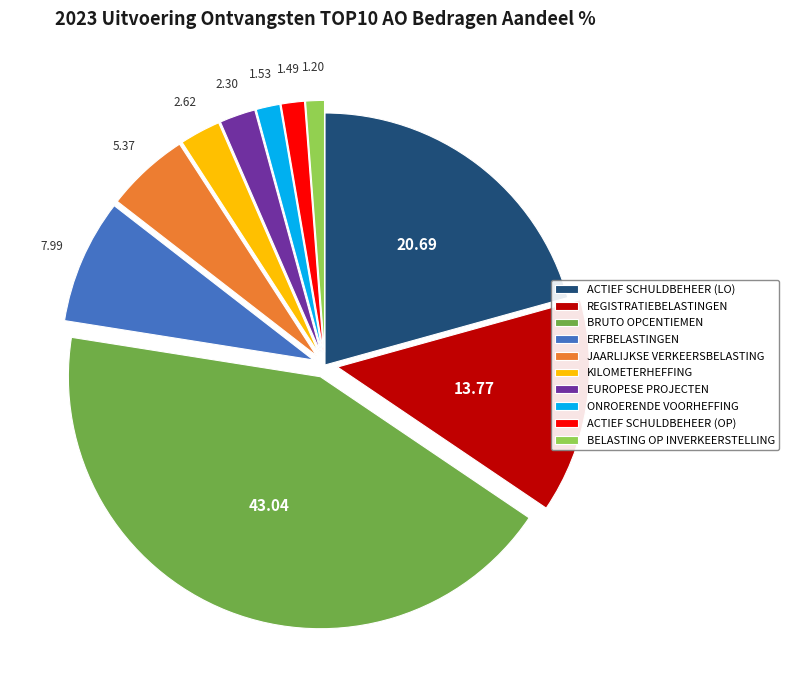

Is the sum of BRUTO OPCENTIEMEN and EUROPESE PROJECTEN greater than half?

No